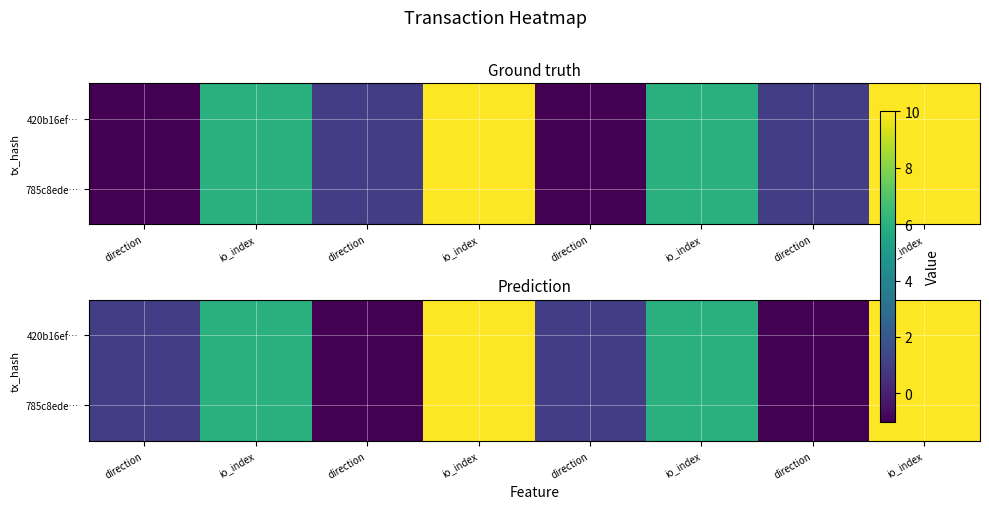

The value of 785c8ede… at io_index is 10. True or false?

False